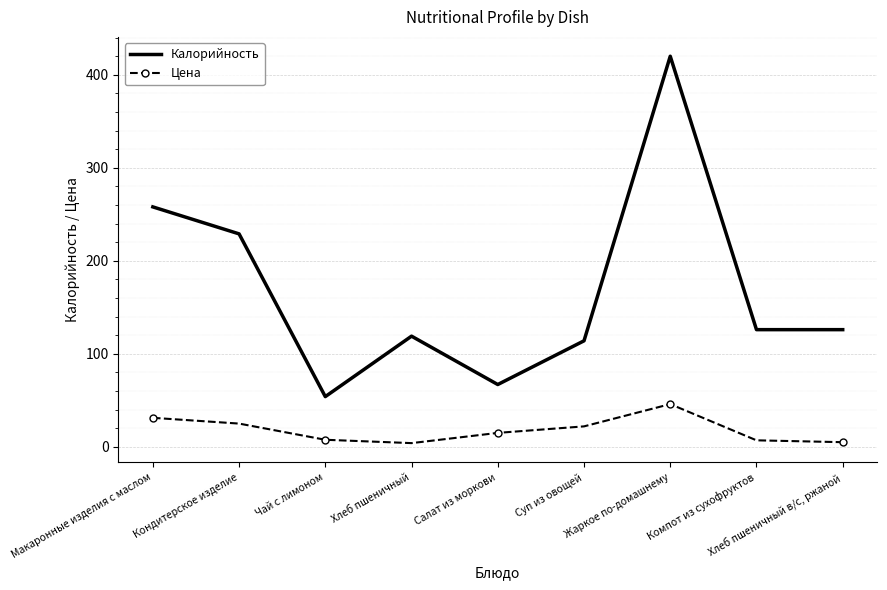

What is the smallest value displayed?

4.0